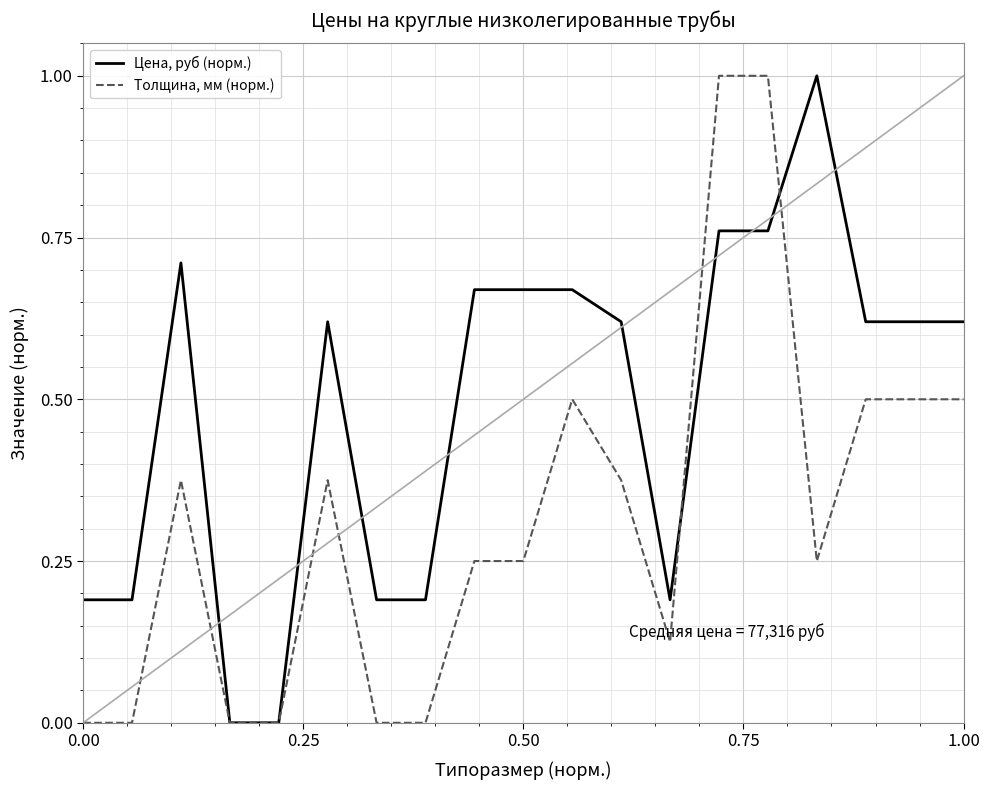

List the series in order of their overall mean, highest first.

Цена, руб (норм.), Толщина, мм (норм.)